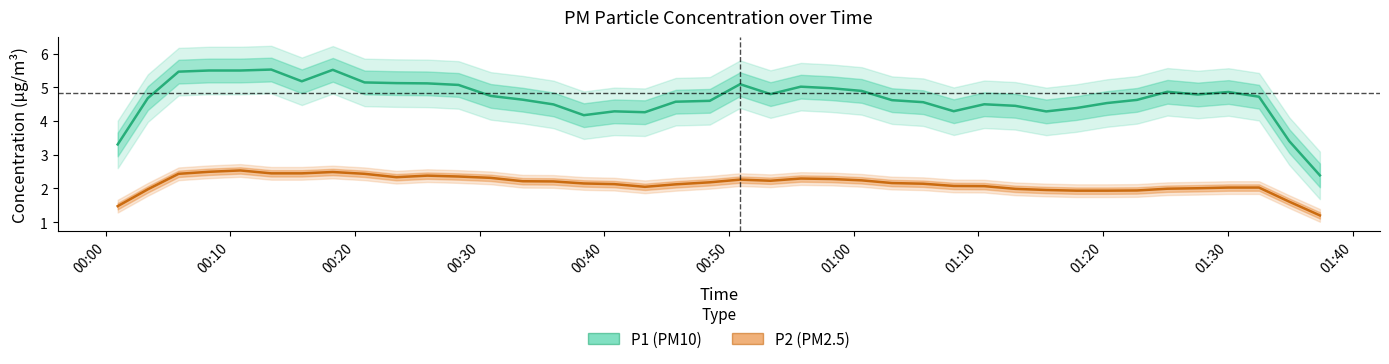

At how many categories does at least one series exceed 2?

40